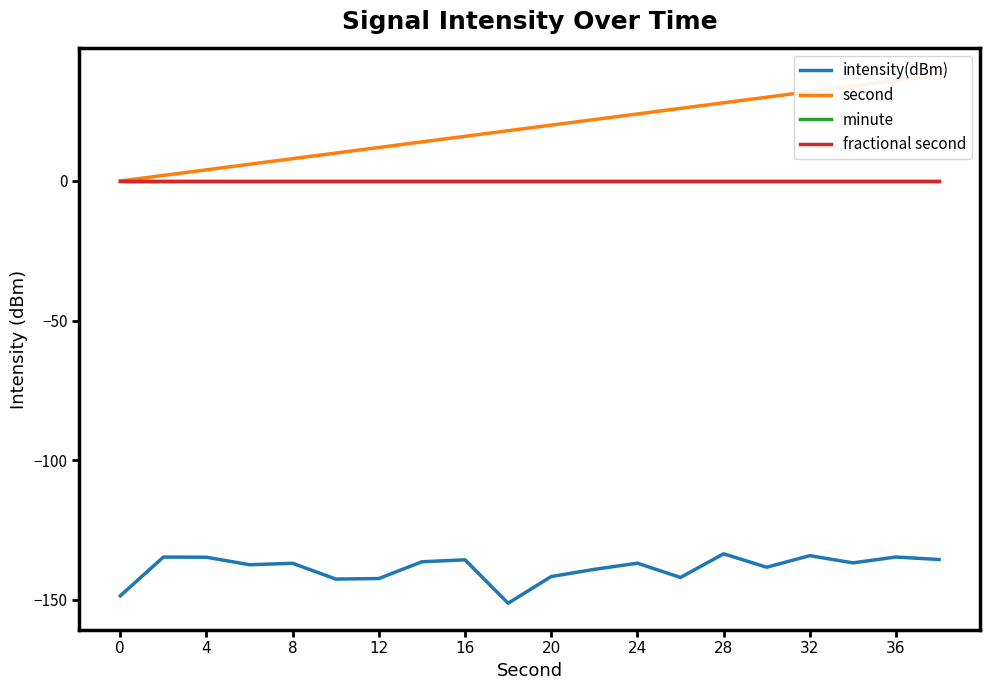

True or false: fractional second and intensity(dBm) intersect in this chart.

False